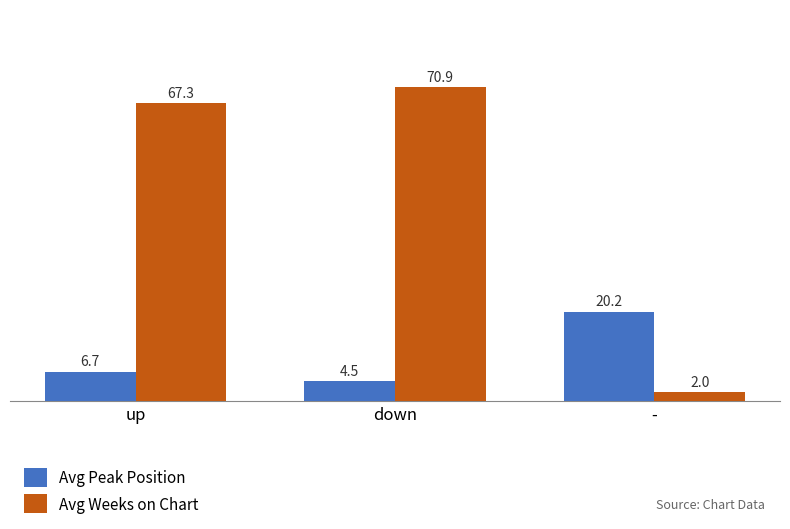

What is the difference between the second highest and minimum values in the Avg Weeks on Chart series?

65.3